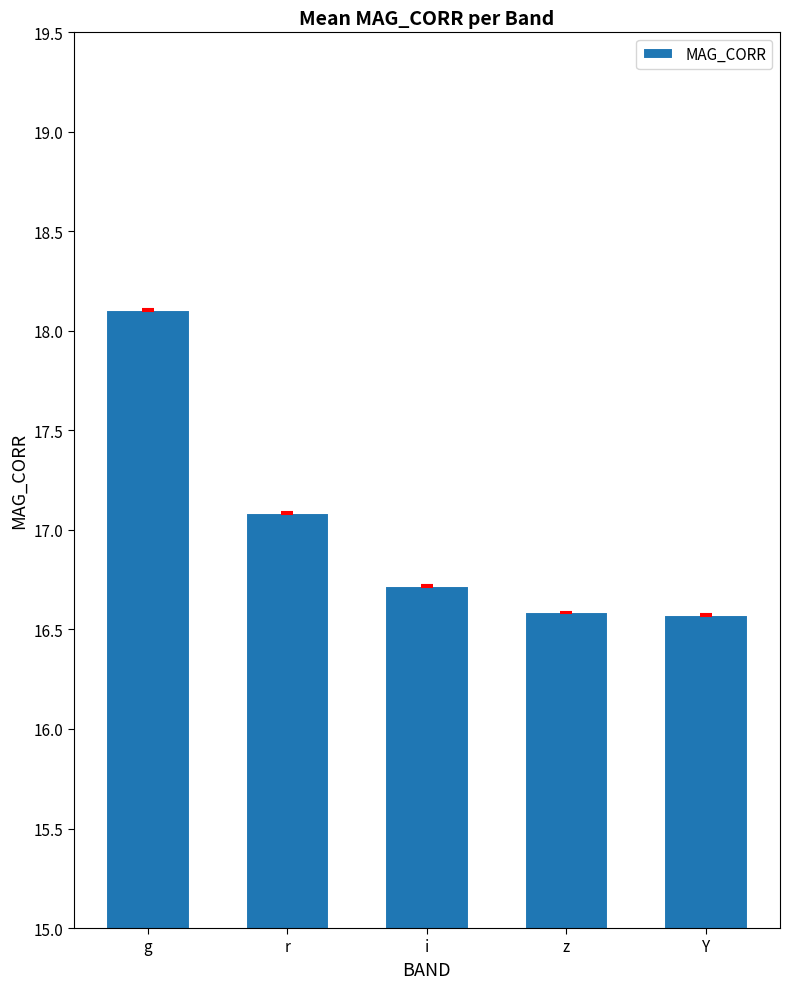

What is the maximum value shown in the chart?

18.1